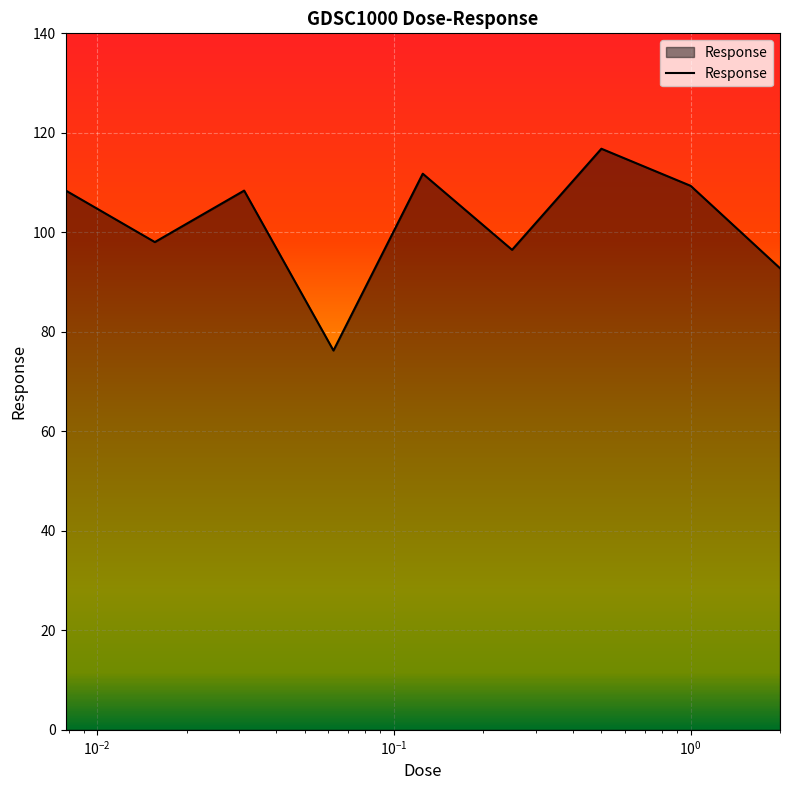

What is the greatest value displayed?

116.8